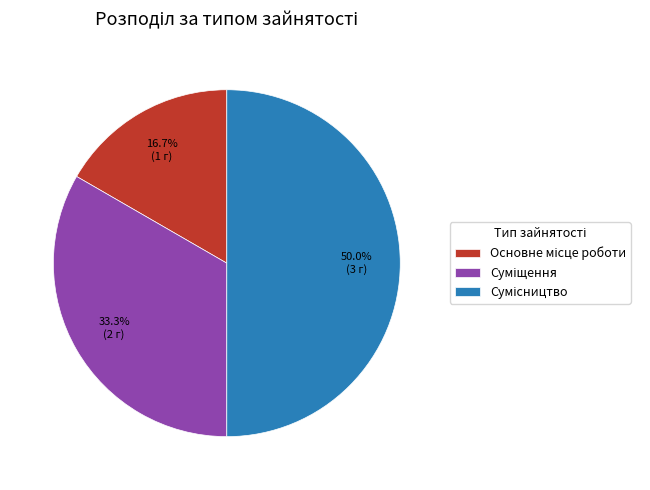

To the nearest percent, what percentage of the pie is Суміщення?

33%